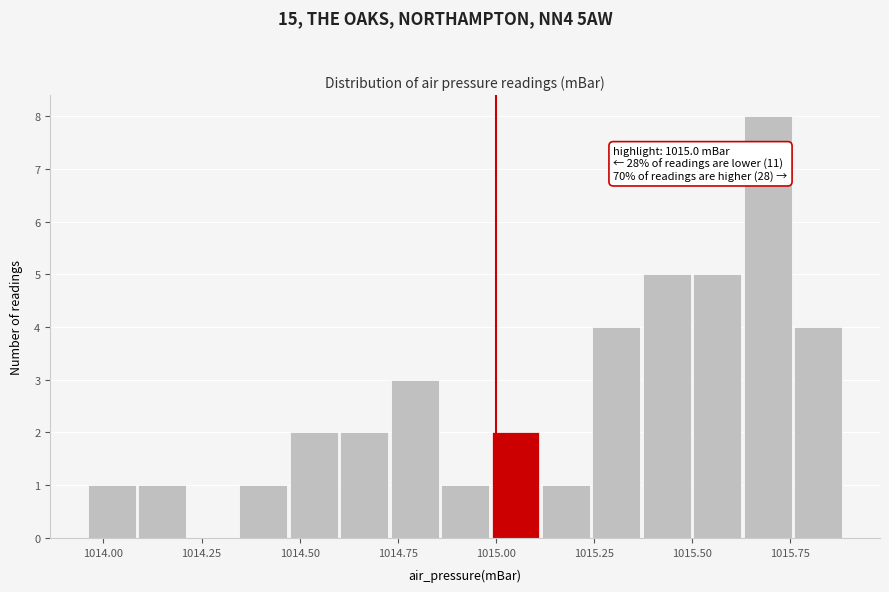

Read against the x-axis, roughly where is the centre of the tallest bar?

1015.70